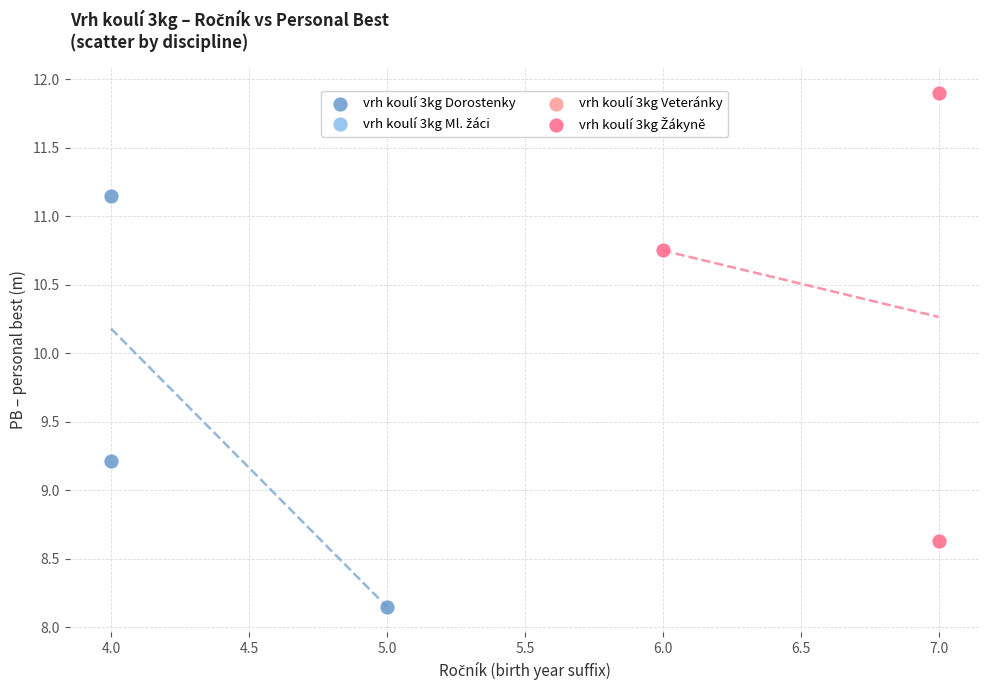

Which series contains the lowest Y value?

vrh koulí 3kg Dorostenky